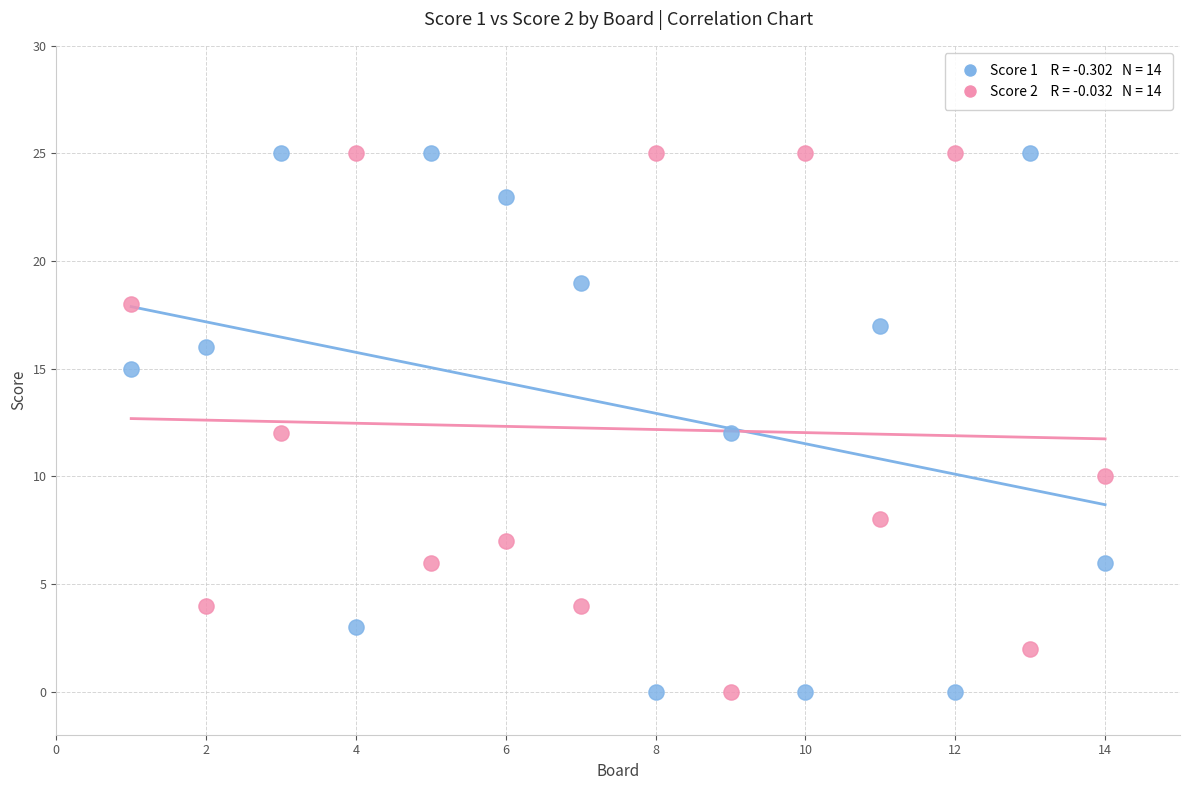

Across all data points, what is the range of X values (max minus min)?

13